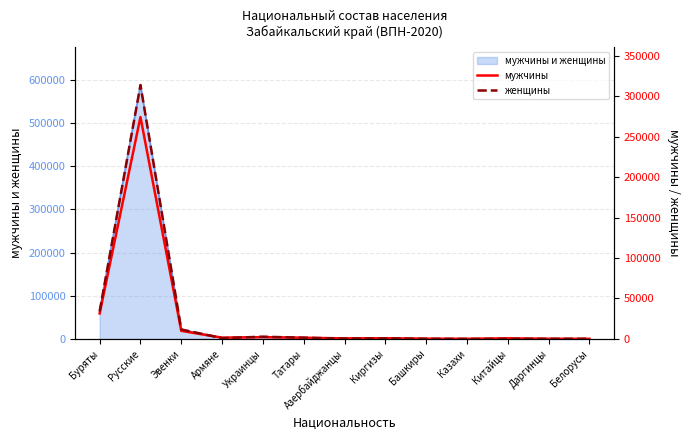

What is the value of the мужчины point at the 10th from the left?

221